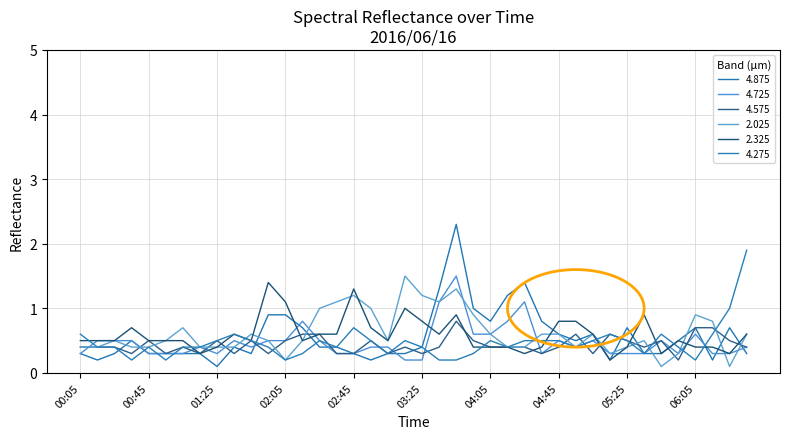

Rank the categories by 2.025 value from lowest to highest.

2016/06/16 05:45, 2016/06/16 06:25, 2016/06/16 02:05, 2016/06/16 05:15, 2016/06/16 05:55, 2016/06/16 00:05, 2016/06/16 00:15, 2016/06/16 00:35, 2016/06/16 00:45, 2016/06/16 01:15, 2016/06/16 01:25, 2016/06/16 01:35, 2016/06/16 04:15, 2016/06/16 04:25, 2016/06/16 04:55, 2016/06/16 05:25, 2016/06/16 00:25, 2016/06/16 00:55, 2016/06/16 01:55, 2016/06/16 02:15, 2016/06/16 03:05, 2016/06/16 05:35, 2016/06/16 01:45, 2016/06/16 04:05, 2016/06/16 04:35, 2016/06/16 04:45, 2016/06/16 05:05, 2016/06/16 06:35, 2016/06/16 01:05, 2016/06/16 06:15, 2016/06/16 03:55, 2016/06/16 06:05, 2016/06/16 02:25, 2016/06/16 02:55, 2016/06/16 02:35, 2016/06/16 03:35, 2016/06/16 02:45, 2016/06/16 03:25, 2016/06/16 03:45, 2016/06/16 03:15